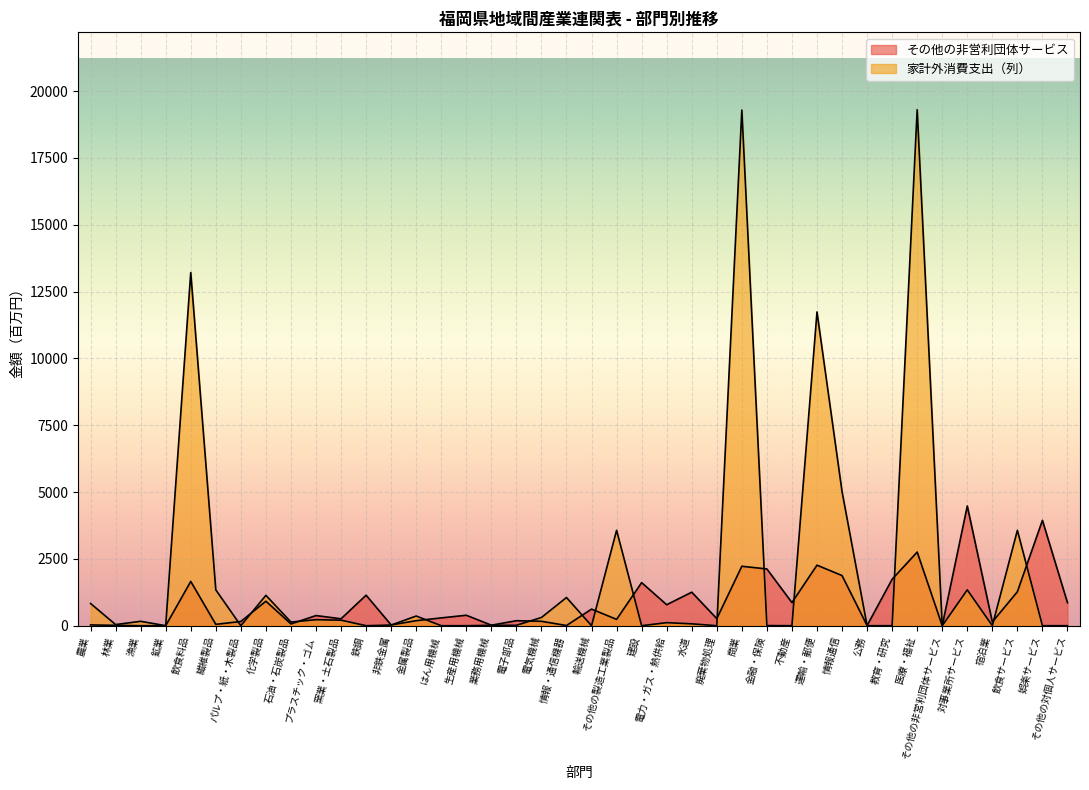

What is the average value of the 家計外消費支出（列） series?

2078